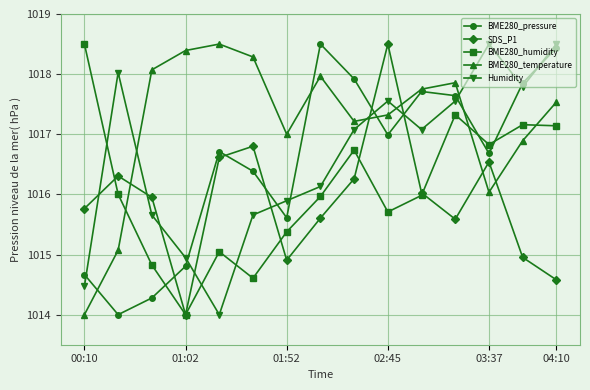

Which series has the largest total across all categories?

BME280_temperature